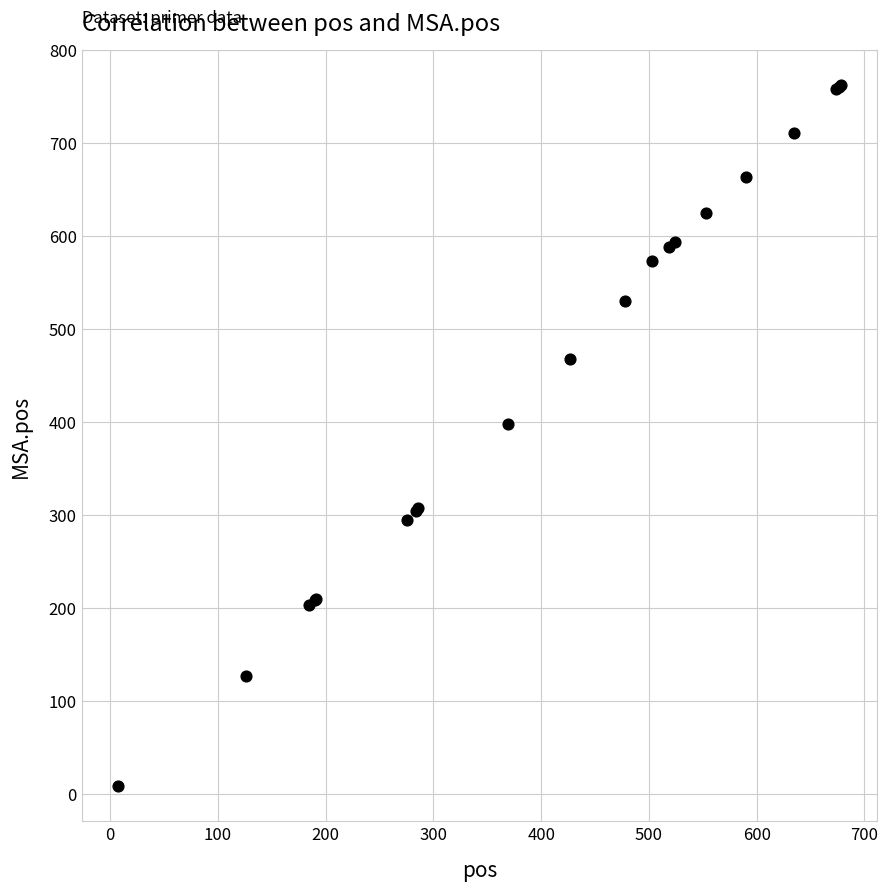

What Y value in the scatter plot is closest to 385?

398